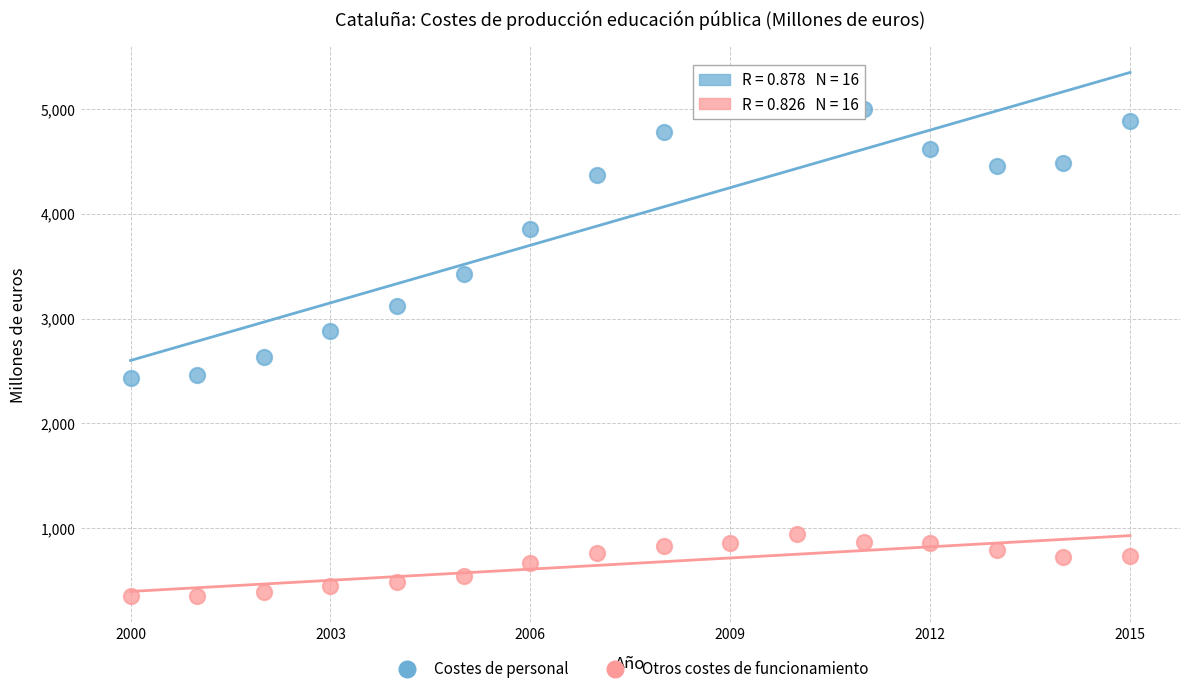

Across all data points, what is the range of Y values (max minus min)?

4780.2